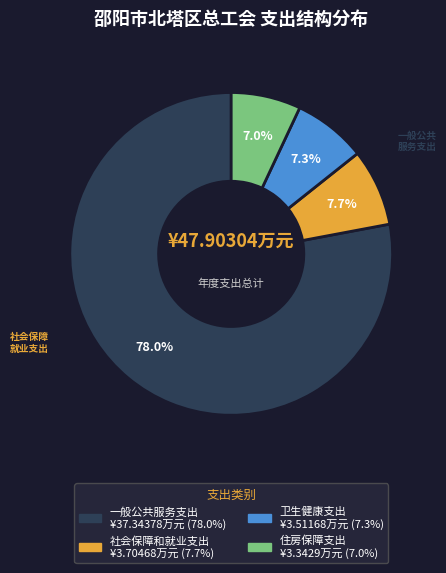

To the nearest percent, what is the combined percentage of 卫生健康支出 and 一般公共服务支出?

85%